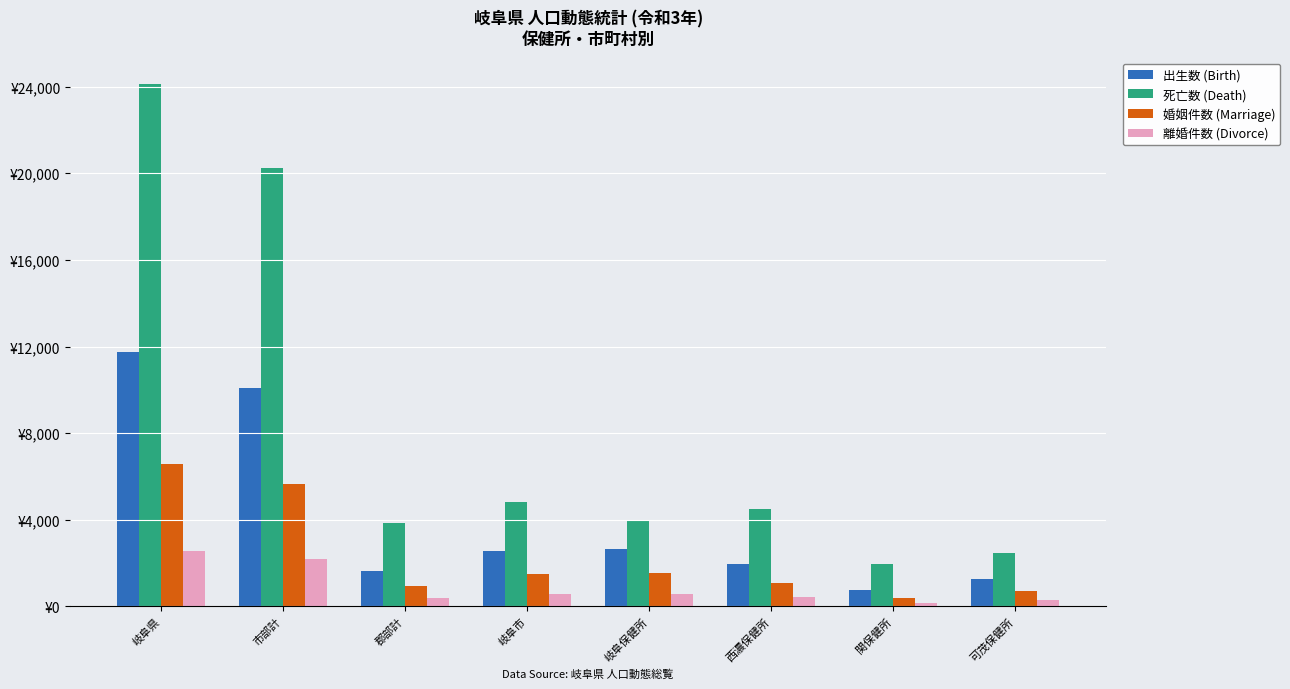

Rank the series by their maximum value, from highest to lowest.

死亡数 (Death), 出生数 (Birth), 婚姻件数 (Marriage), 離婚件数 (Divorce)